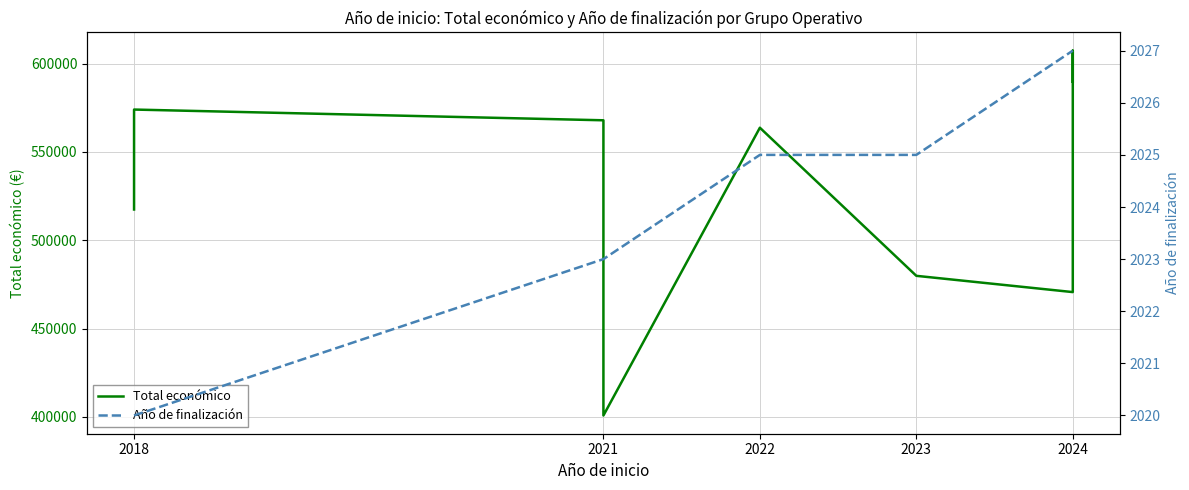

How many distinct data groups are displayed?

2